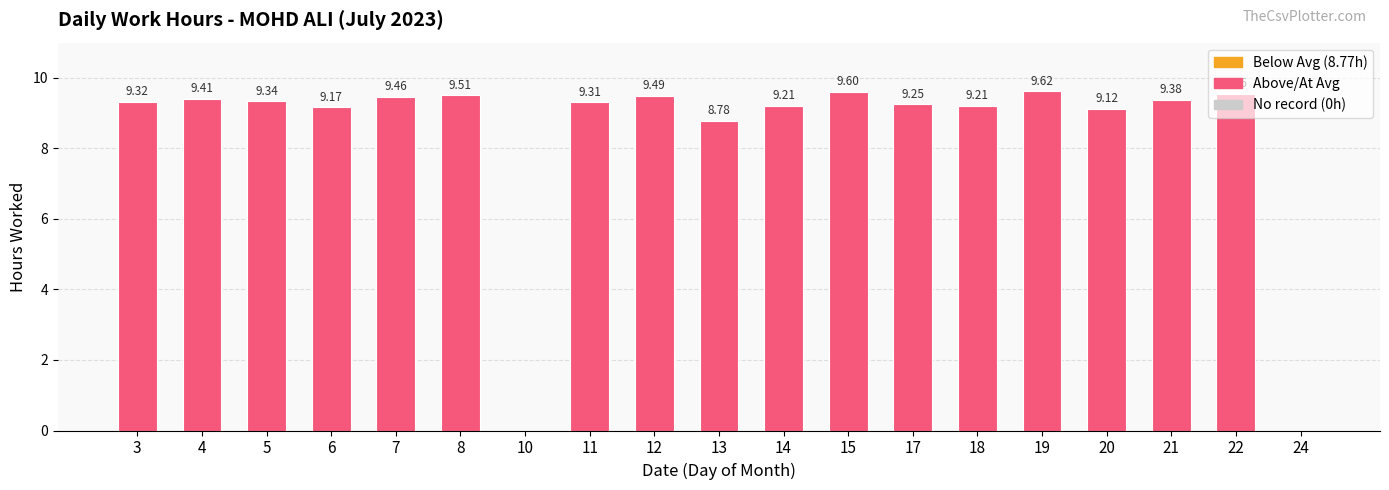

What is the sum of the values at 19 and 4?

19.0